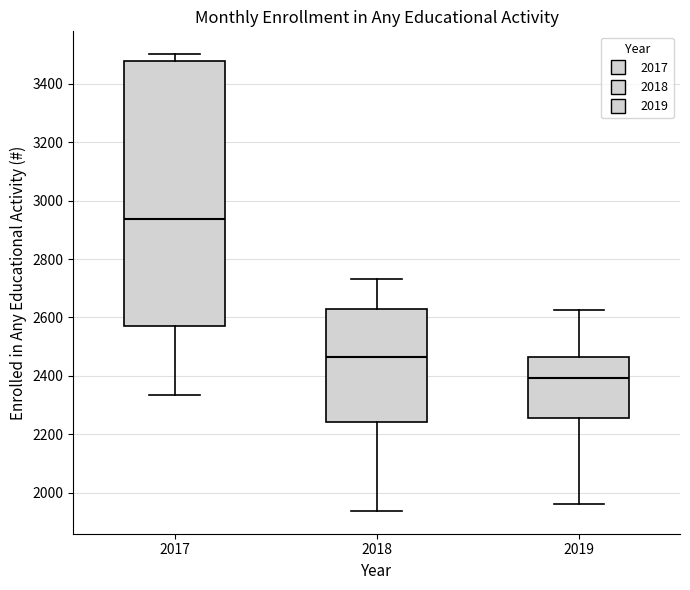

Reading left to right, transcribe this box plot: for each box, give where its median line is, the range the box spans, and where its two whiskers end, as read against the y-axis. The values are not printed on the chart, so give them approximately, as read against the axis.

2017: median 2940, box 2580 to 3480, whiskers 2340 to 3500
2018: median 2460, box 2240 to 2620, whiskers 1940 to 2740
2019: median 2400, box 2260 to 2460, whiskers 1960 to 2620